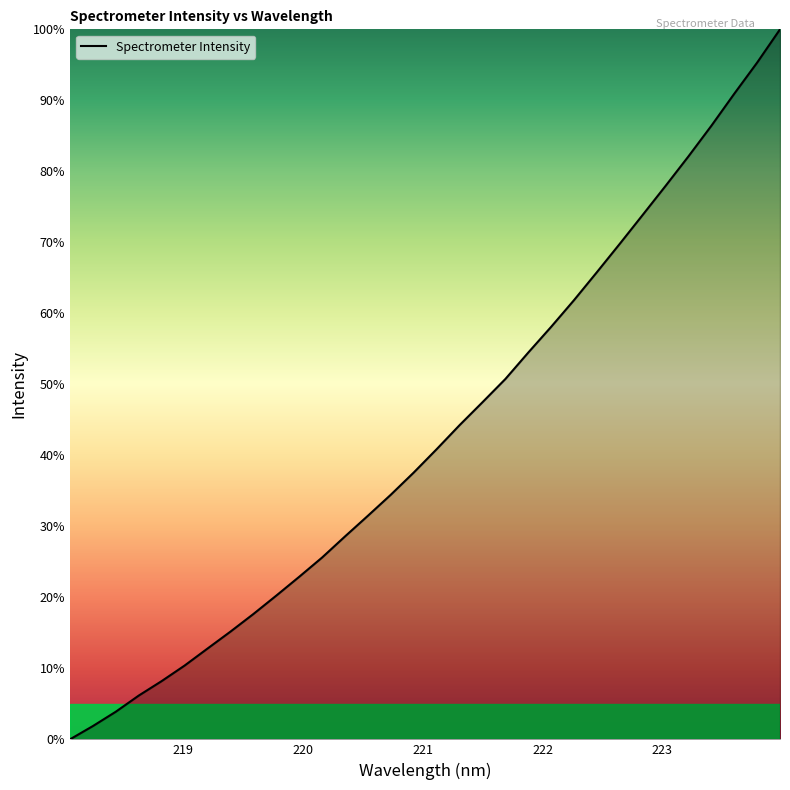

What is the difference between the maximum and second lowest values?

98.1